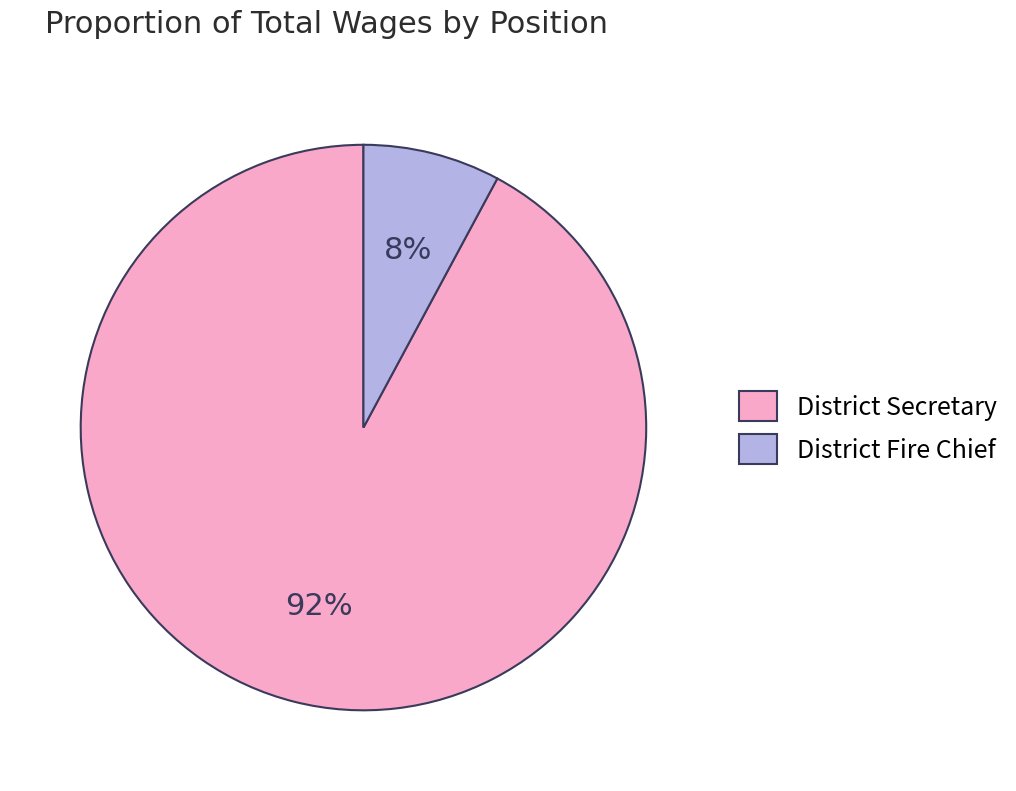

To the nearest percent, what is the difference between the District Secretary and District Fire Chief slice percentages?

84%